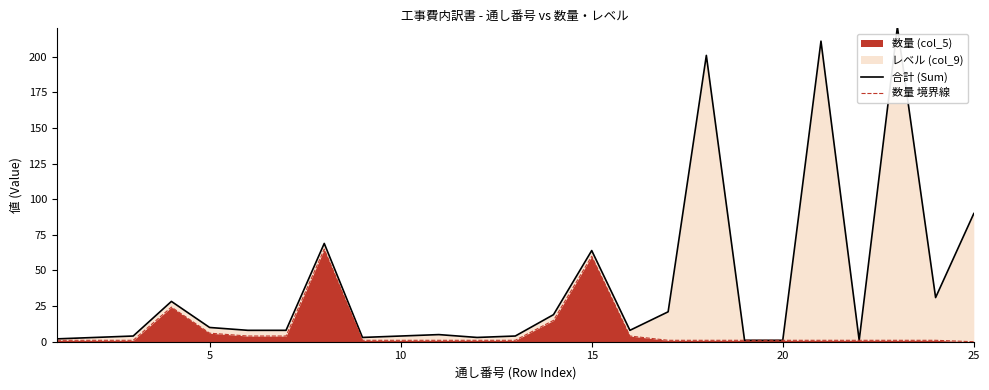

Is it true that 数量 (col_5) equals 1.0 at 20?

True